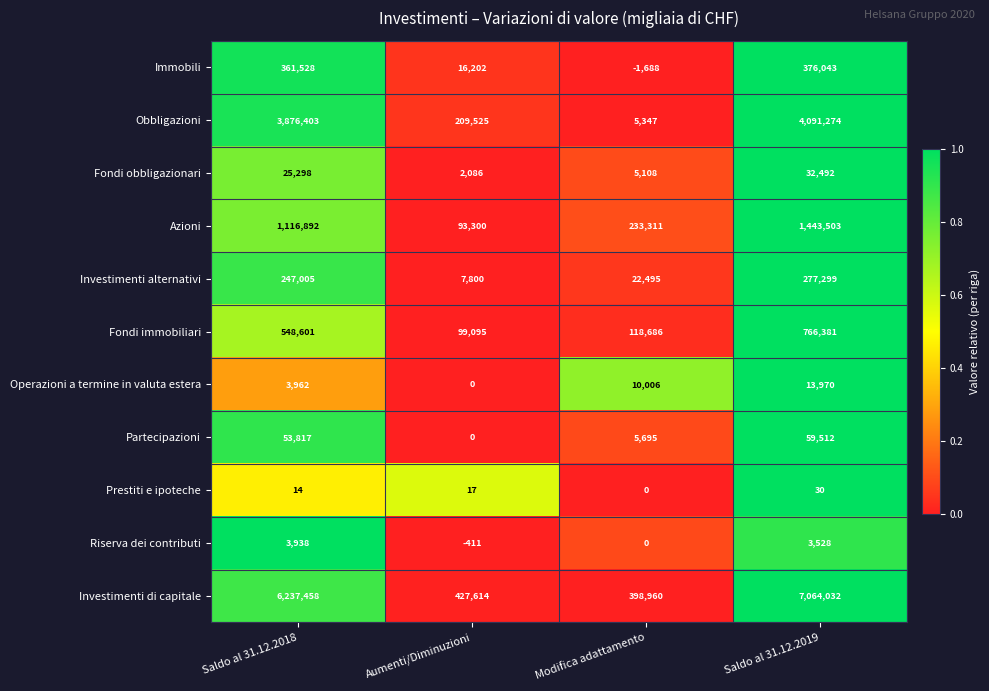

The value of Operazioni a termine in valuta estera at Saldo al 31.12.2019 is 3954. True or false?

False